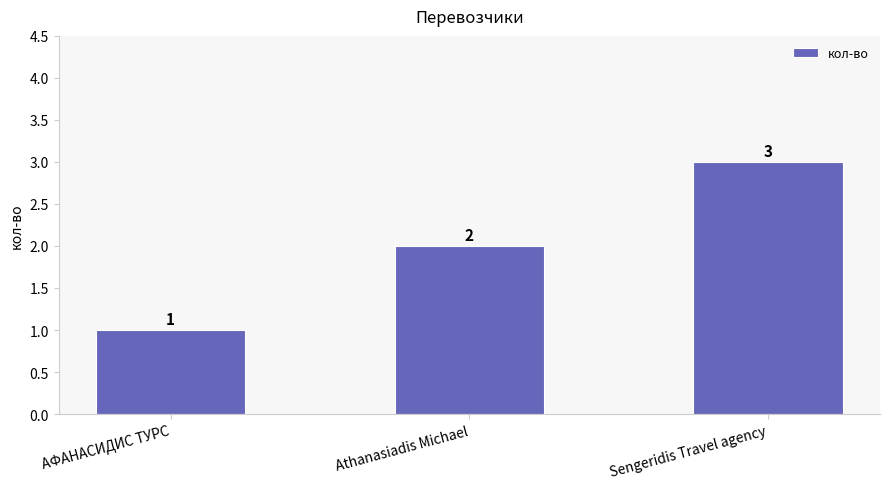

Rank the categories by value from lowest to highest.

АФАНАСИДИС ТУРС, Athanasiadis Michael, Sengeridis Travel agency